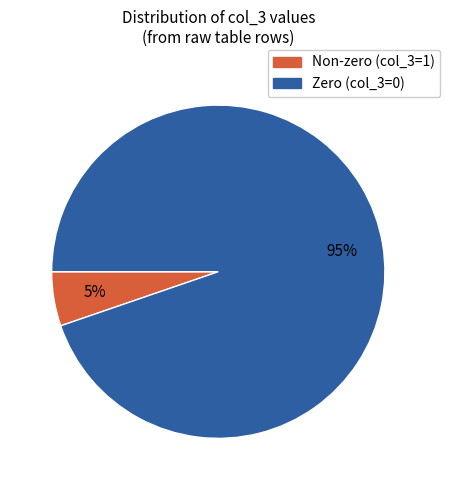

To the nearest percent, what percentage of the pie is Non-zero (col_3=1)?

5%